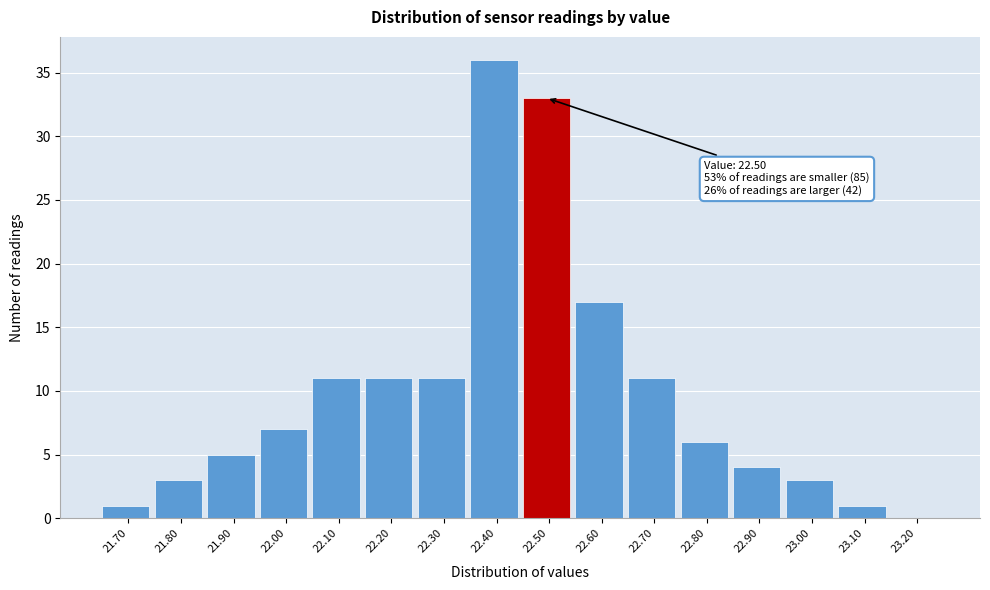

Over which range of the x-axis is the bar tallest?

22.35 to 22.45